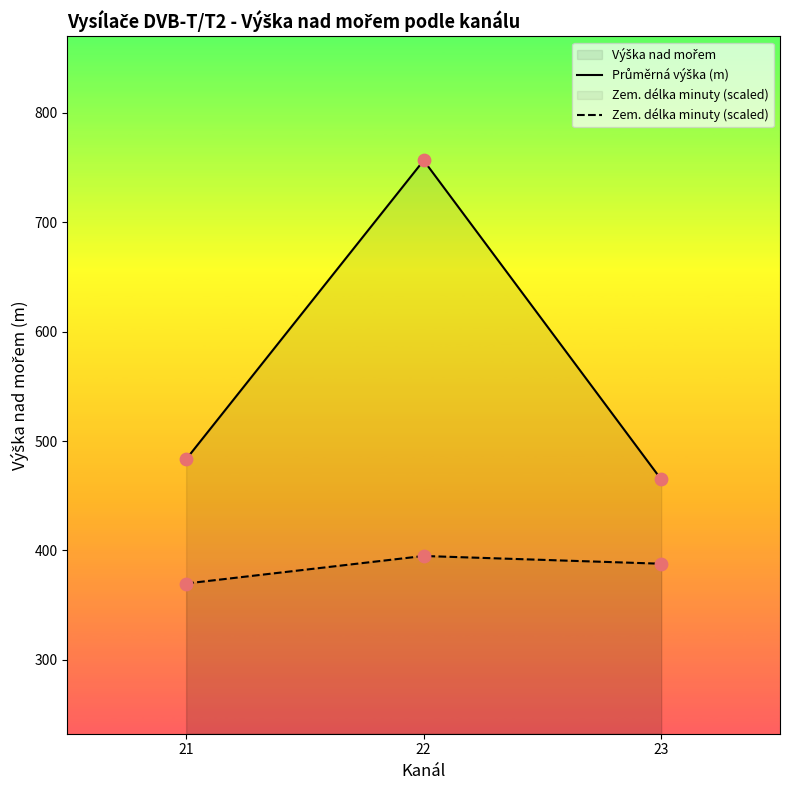

What is the total value across all series at 23?

852.8